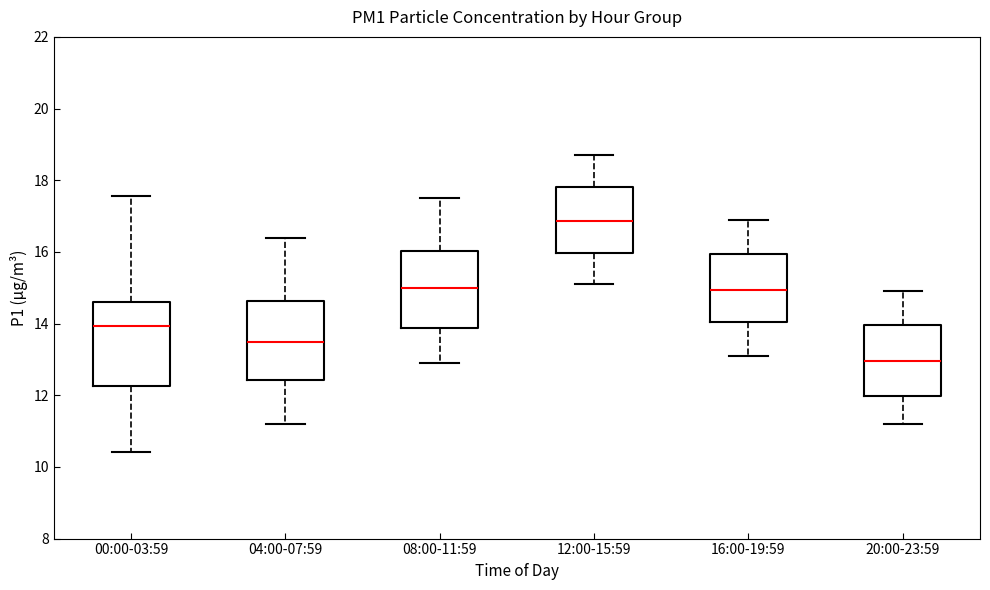

Reading left to right, transcribe this box plot: for each box, give where its median line is, the range the box spans, and where its two whiskers end, as read against the y-axis. The values are not printed on the chart, so give them approximately, as read against the axis.

00:00-03:59: median 14.0, box 12.2 to 14.6, whiskers 10.4 to 17.6
04:00-07:59: median 13.4, box 12.4 to 14.6, whiskers 11.2 to 16.4
08:00-11:59: median 15.0, box 13.8 to 16.0, whiskers 13.0 to 17.6
12:00-15:59: median 16.8, box 16.0 to 17.8, whiskers 15.2 to 18.8
16:00-19:59: median 15.0, box 14.0 to 16.0, whiskers 13.2 to 17.0
20:00-23:59: median 13.0, box 12.0 to 14.0, whiskers 11.2 to 15.0